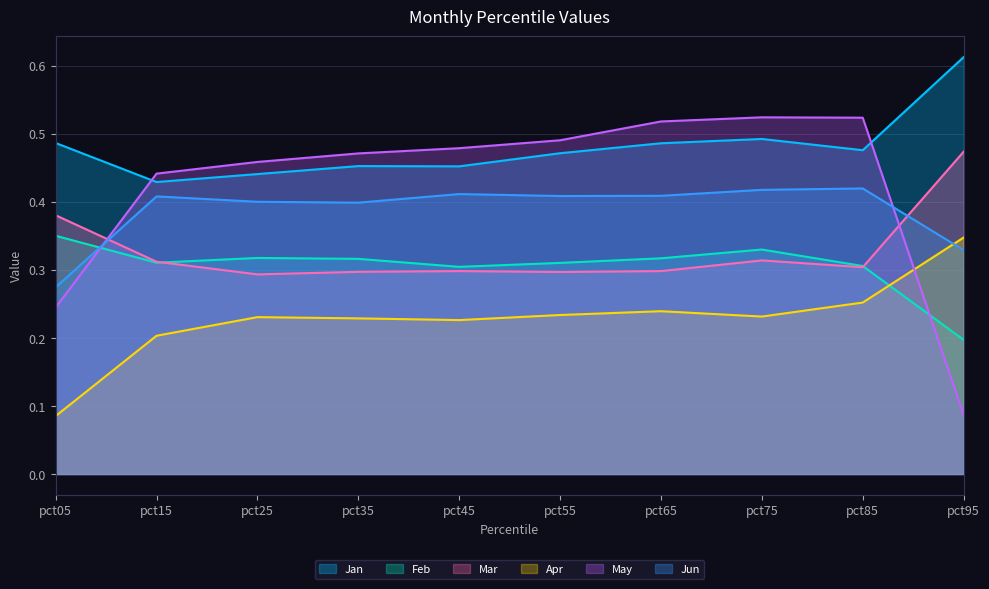

What is the spread (max minus min) of values at pct75?

0.3